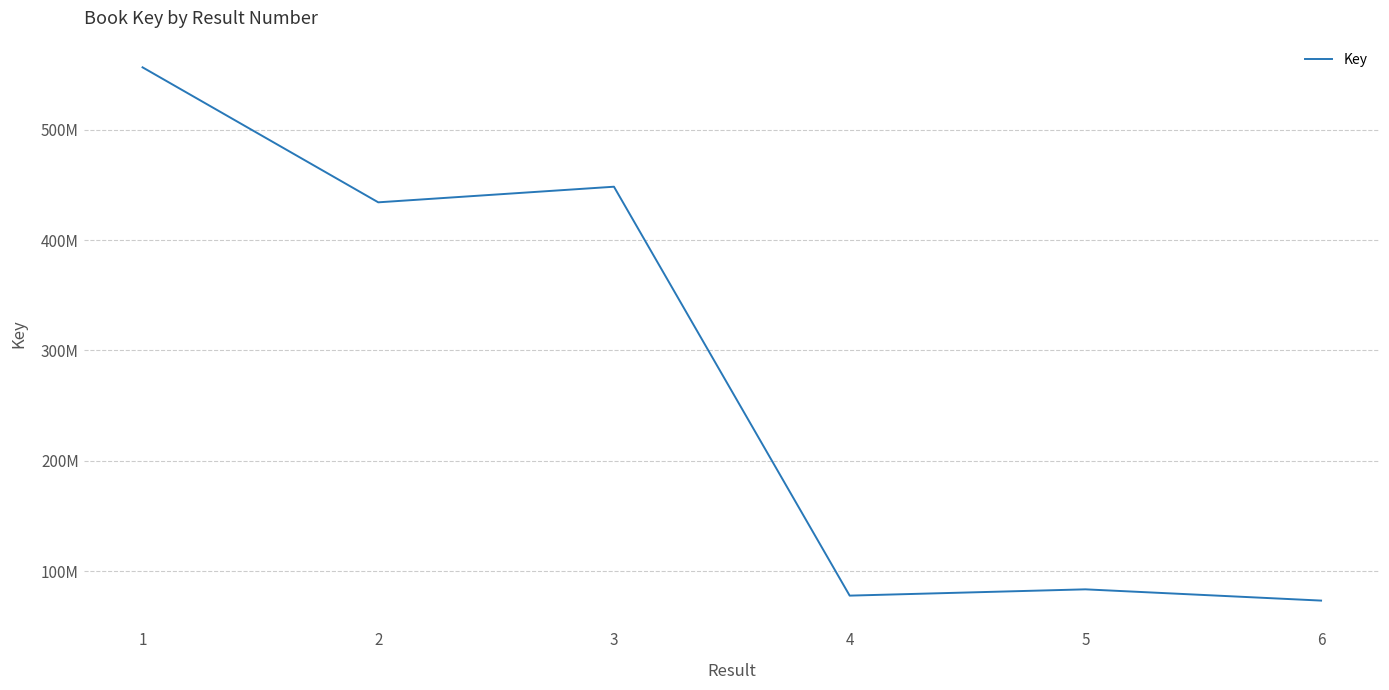

Is it true that the value at 2 is 434166363?

True